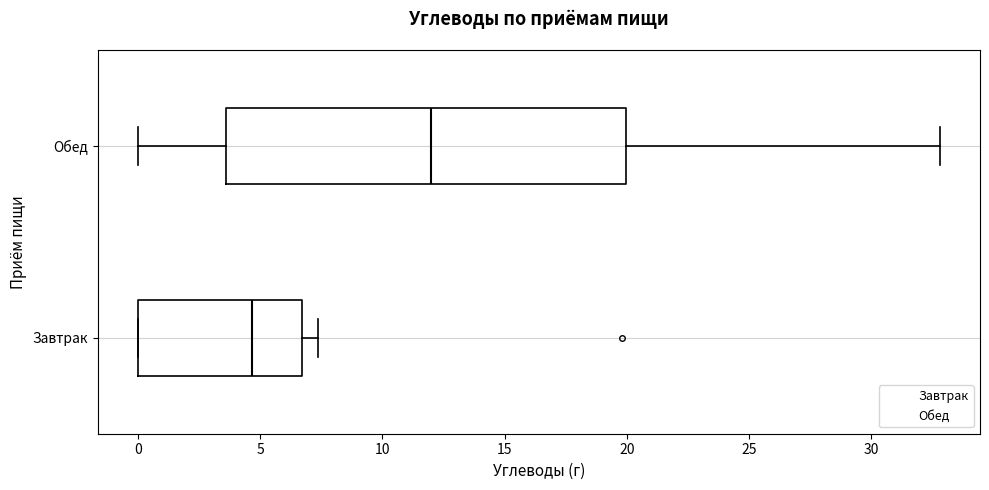

Where is the left edge of the box for Обед on the x-axis? The values are not printed on the chart, so give them approximately, as read against the axis.

3.5